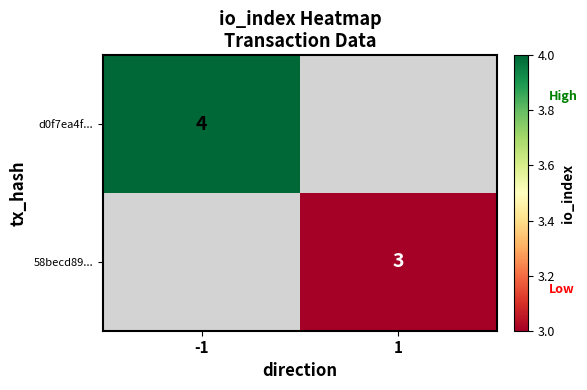

The d0f7ea4f... series shows 6 at -1. True or false?

False